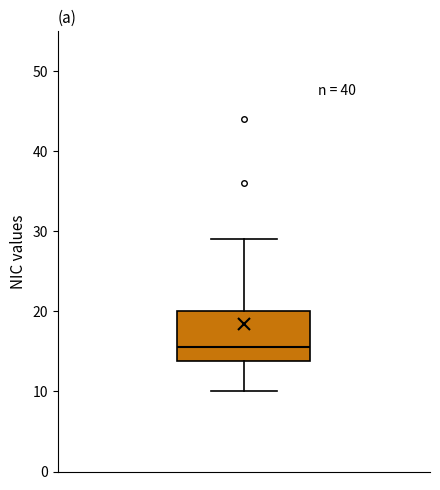

Transcribe this box plot: give where the median line is, the range the box spans, and where the two whiskers end, as read against the y-axis. The values are not printed on the chart, so give them approximately, as read against the axis.

median 16, box 14 to 20, whiskers 10 to 29